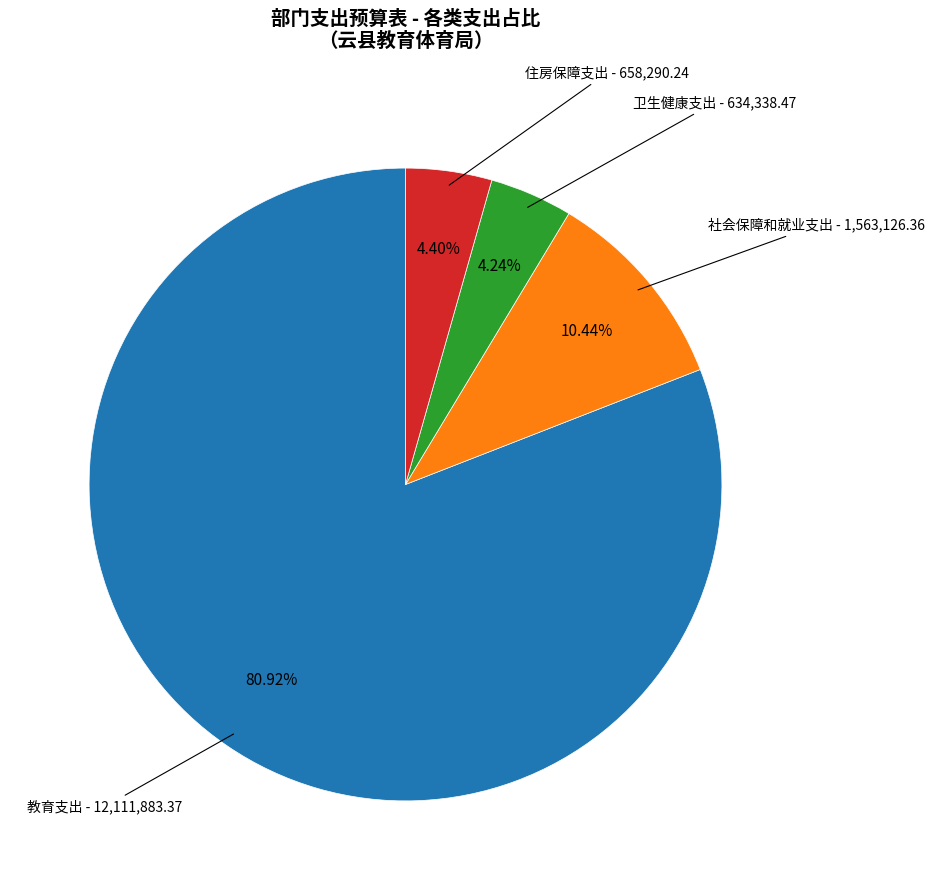

Is there any slice that represents more than half of the pie?

Yes